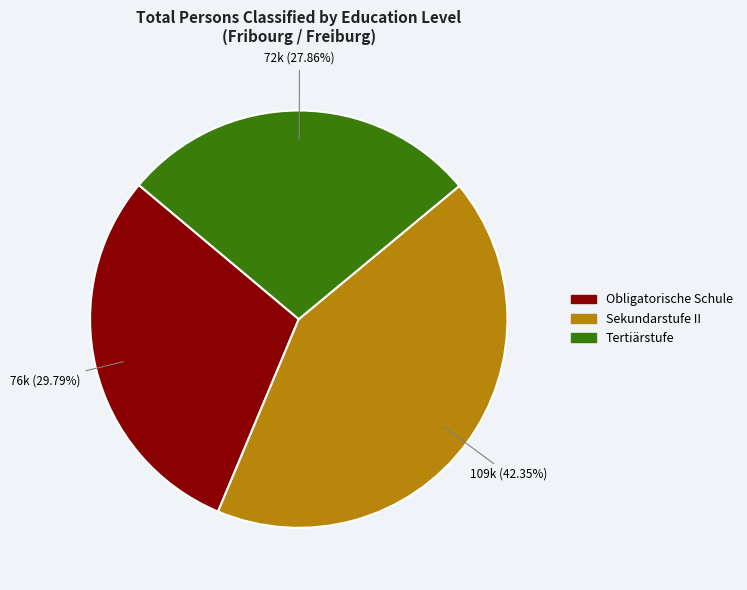

Rank the categories by value from lowest to highest.

Tertiärstufe, Obligatorische Schule, Sekundarstufe II